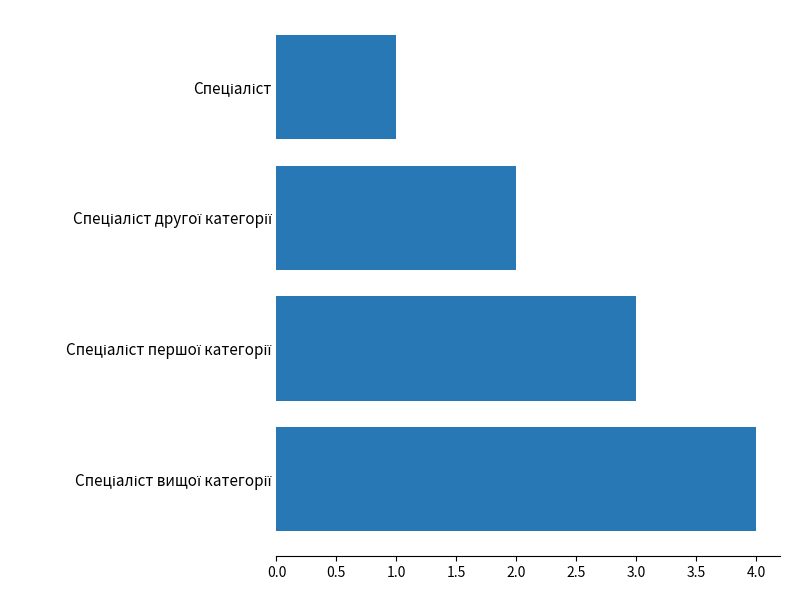

What is the difference between the maximum and minimum values?

3